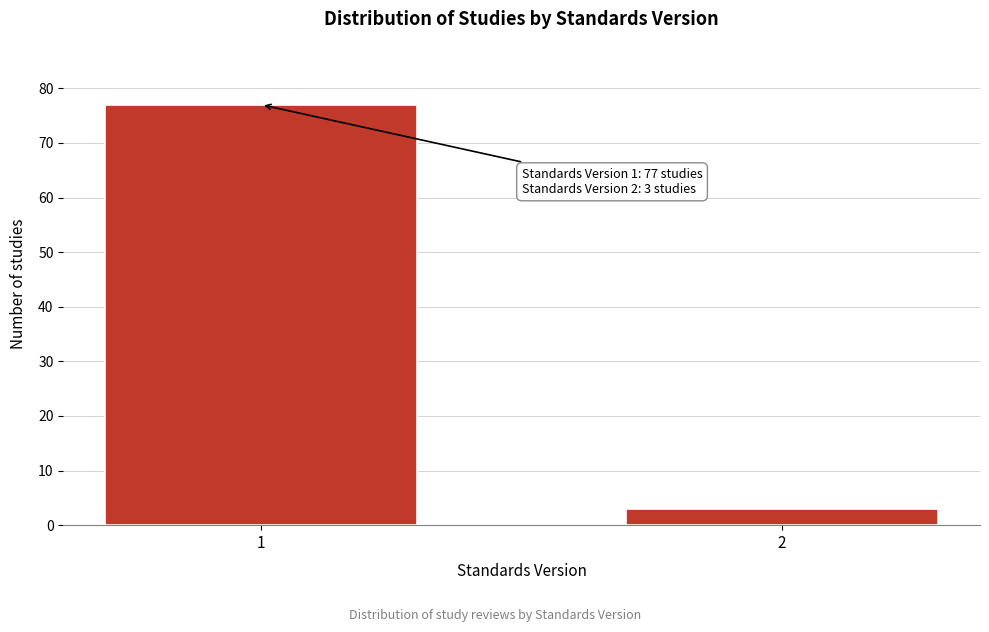

Reading right to left, extract all data points from this chart.

3	77